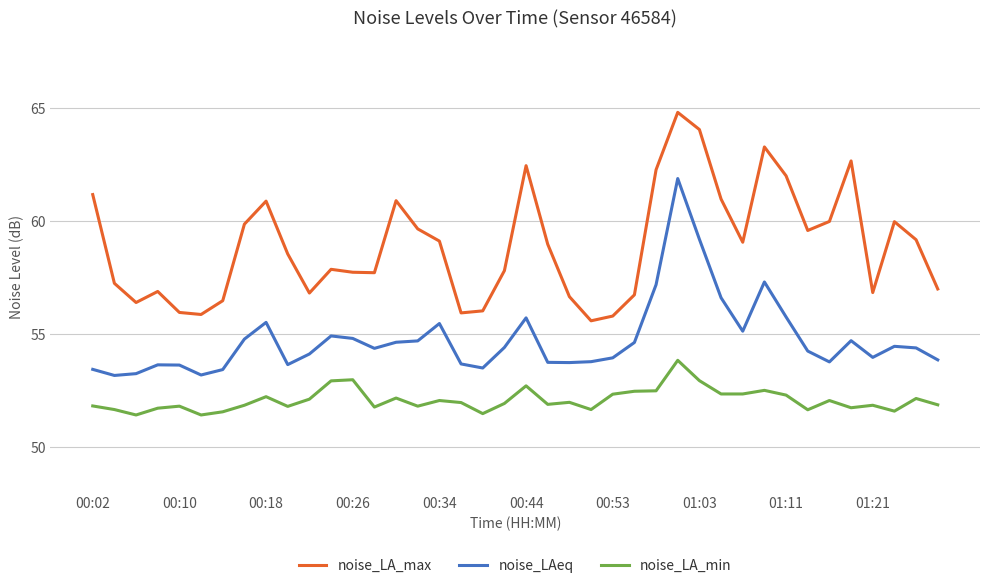

Which series has the largest total across all categories?

noise_LA_max